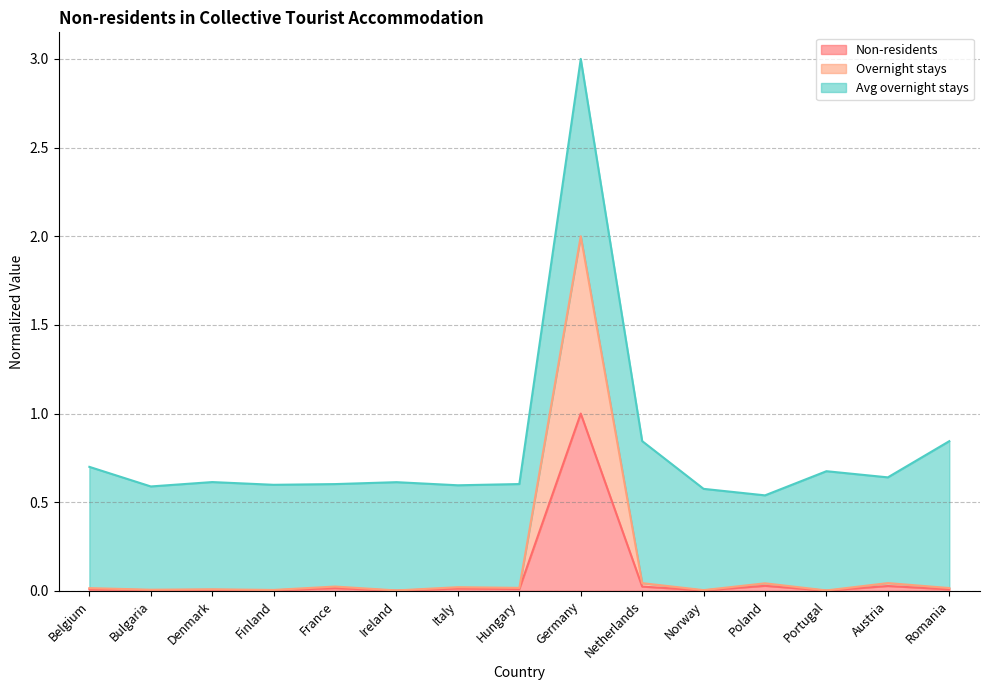

How many data points does each series have?

15